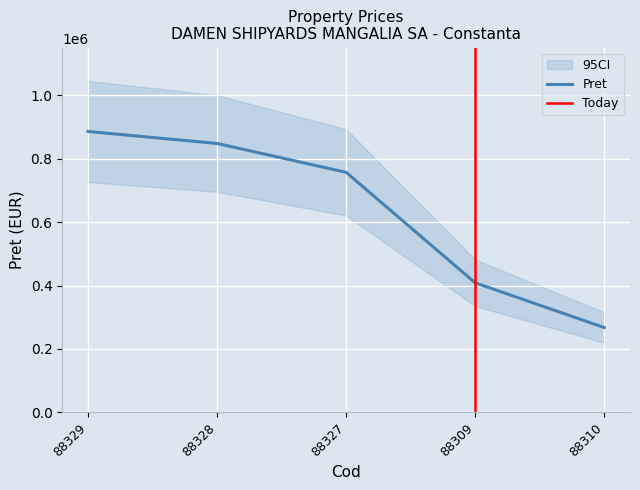

What is the label of the 1st point from the right?

88310